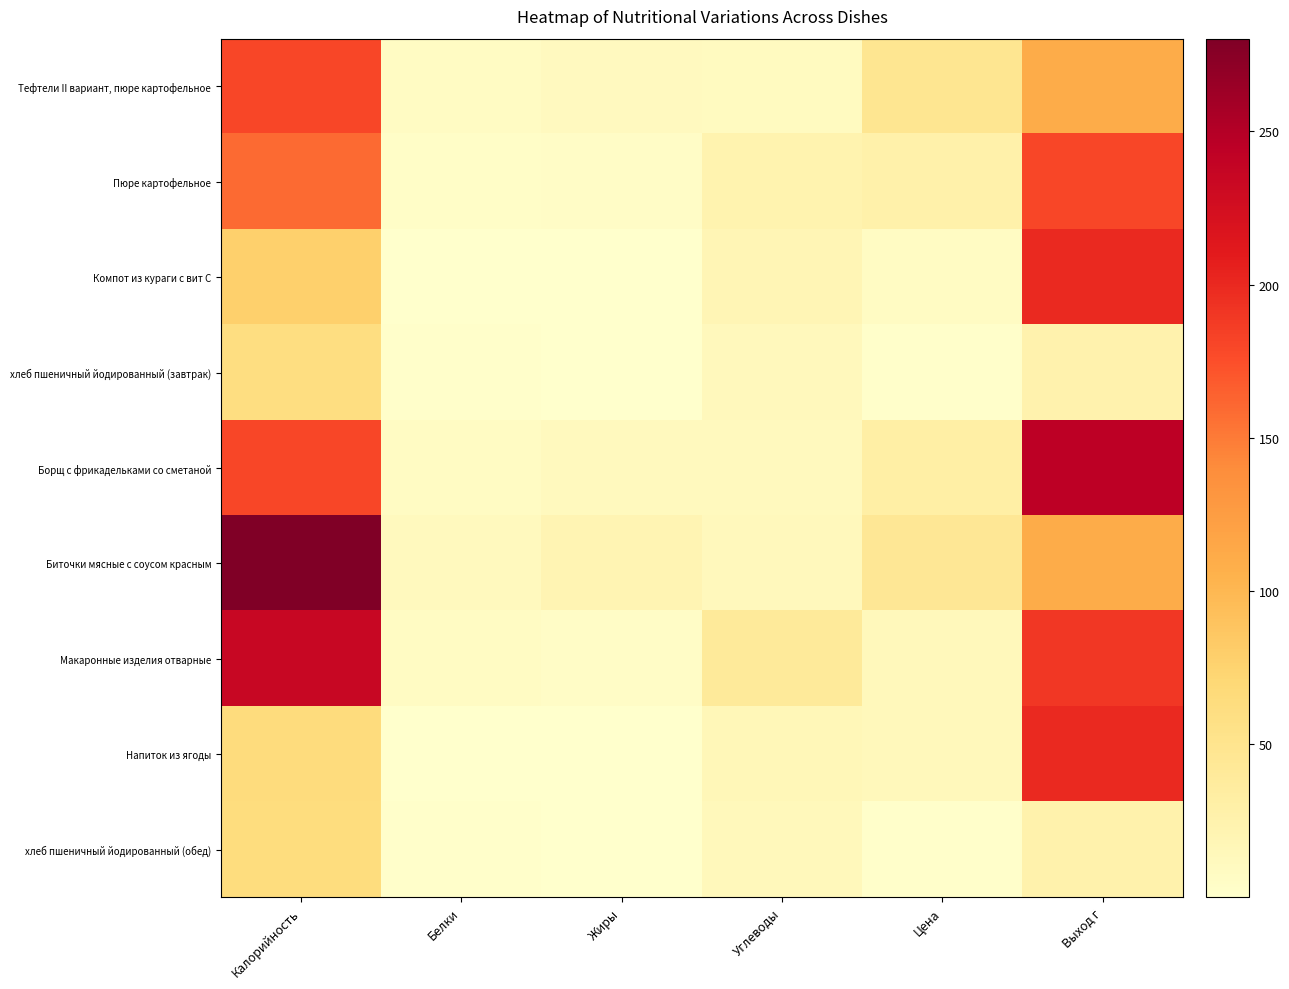

At which category does the chart reach its peak across all series?

Калорийность